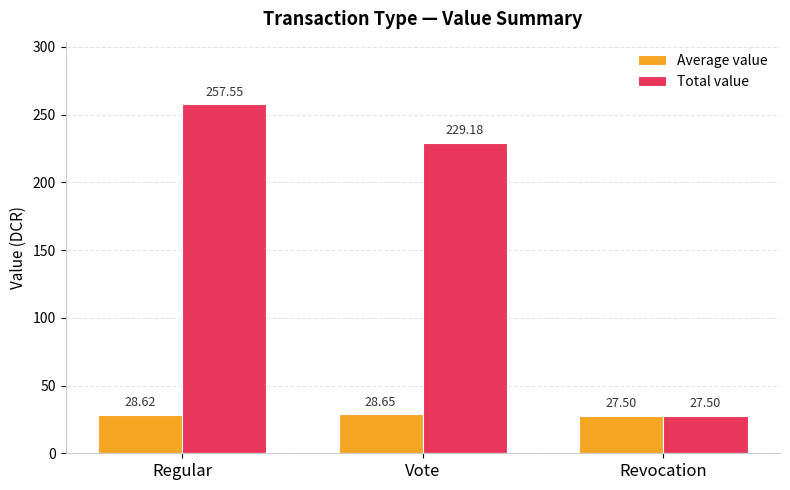

What is the sum of all Total value values?

514.2